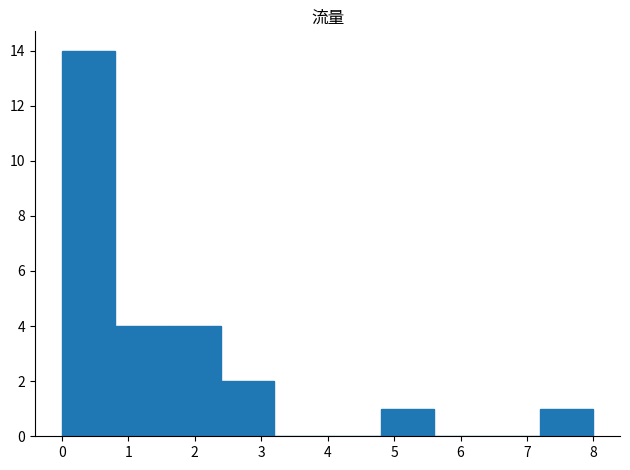

Over which range of the x-axis is the bar tallest?

0.0 to 0.8